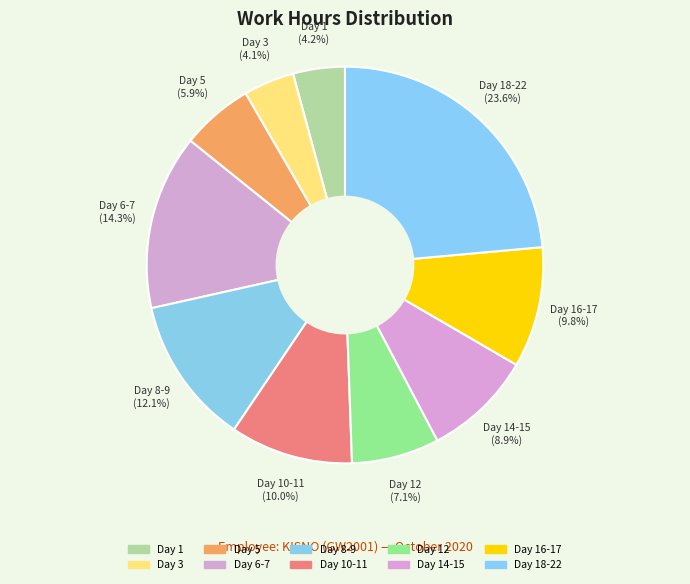

How many slices are in this pie chart?

10